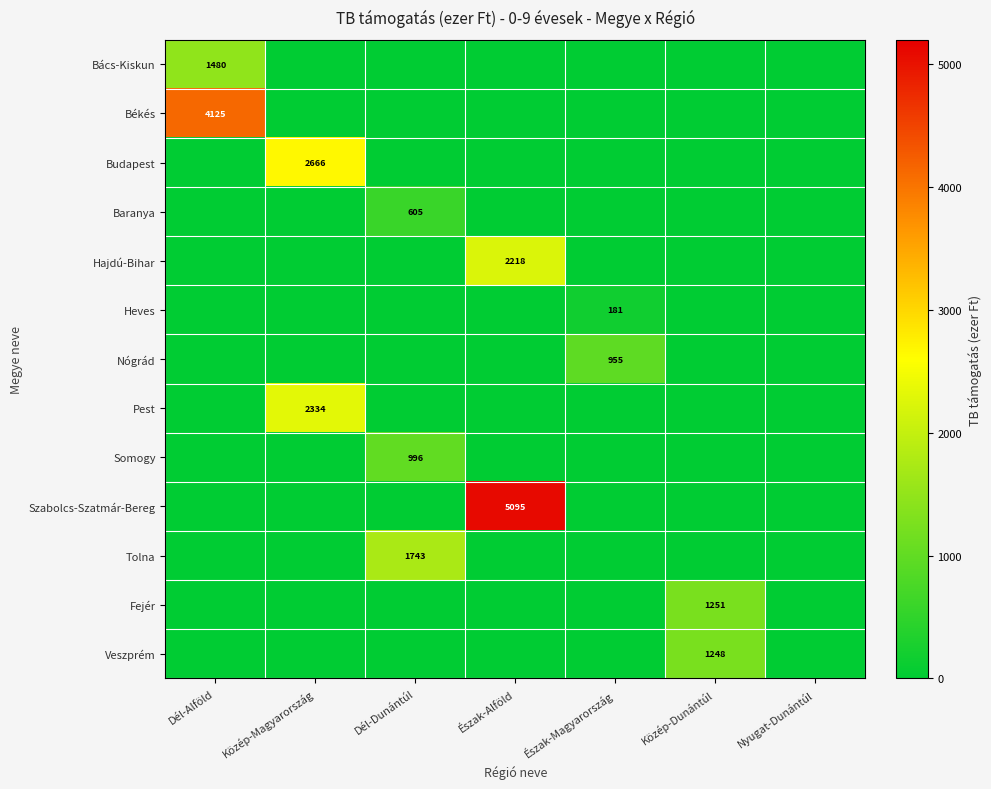

True or false: Fejér has a value of 681 at Közép-Dunántúl.

False